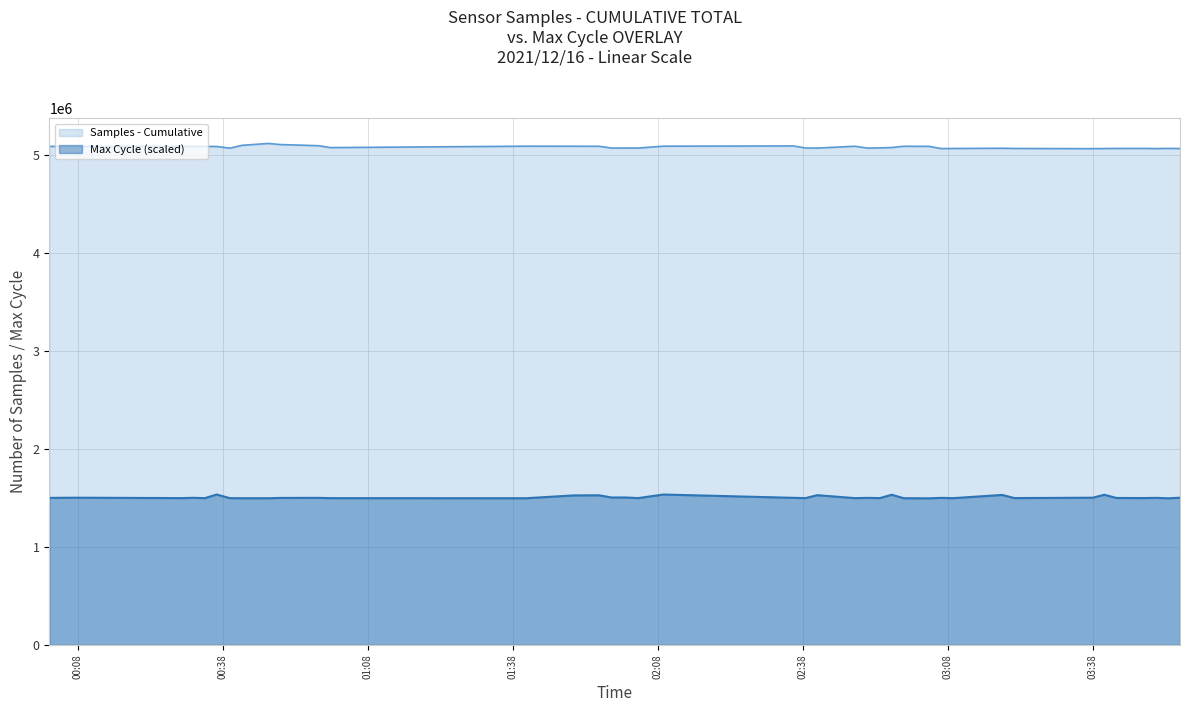

Does the chart have visible grid lines?

Yes